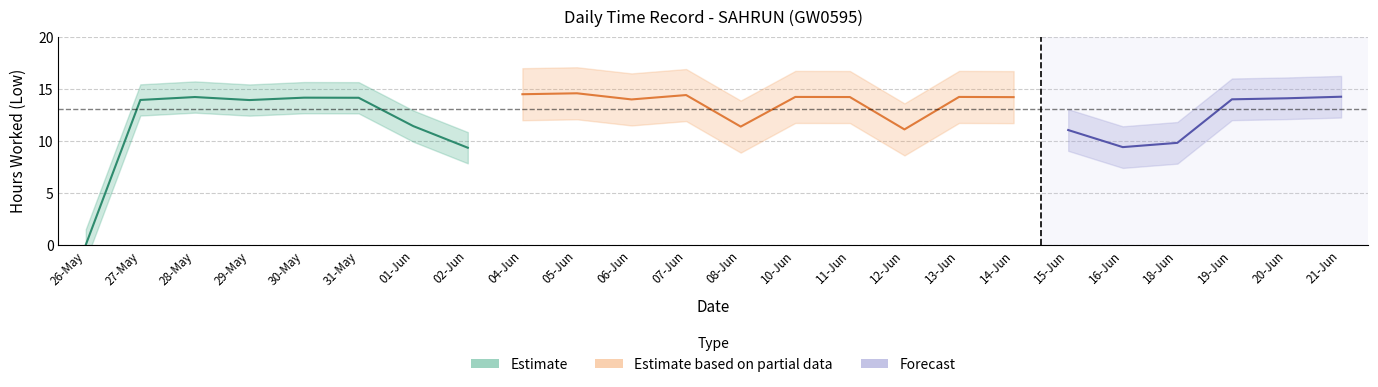

What is the value of the Low (hours) point at the 4th from the left?

13.9